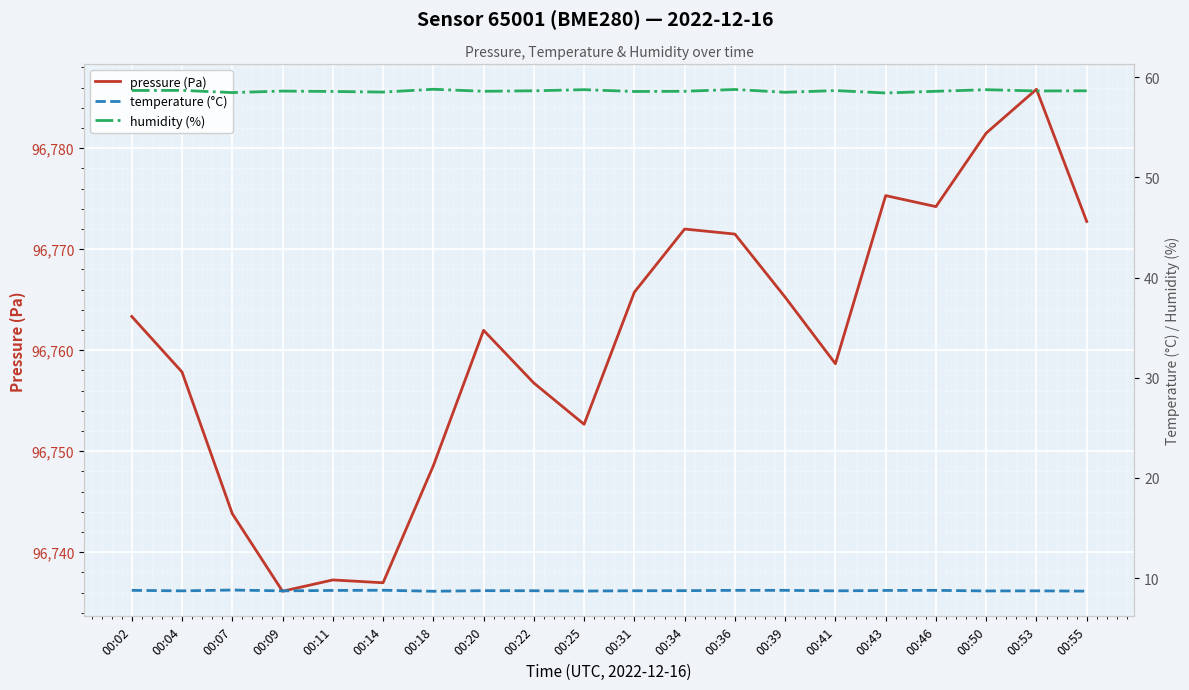

What is the difference between the second highest and minimum values in the pressure (Pa) series?

45.4